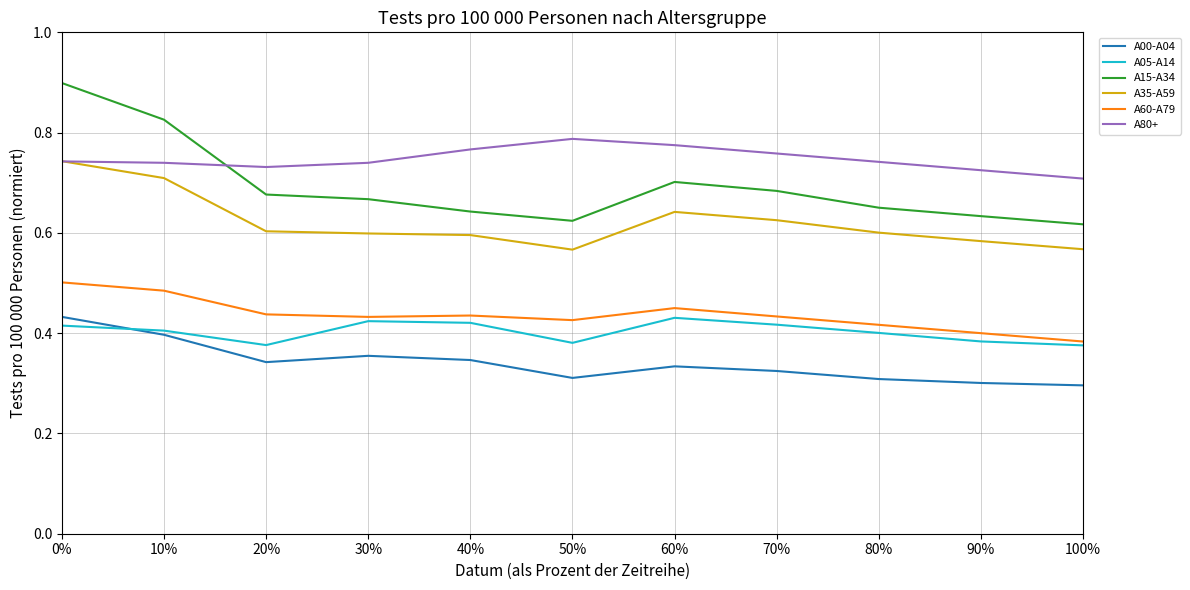

How many times do A15-A34 and A80+ cross each other?

1